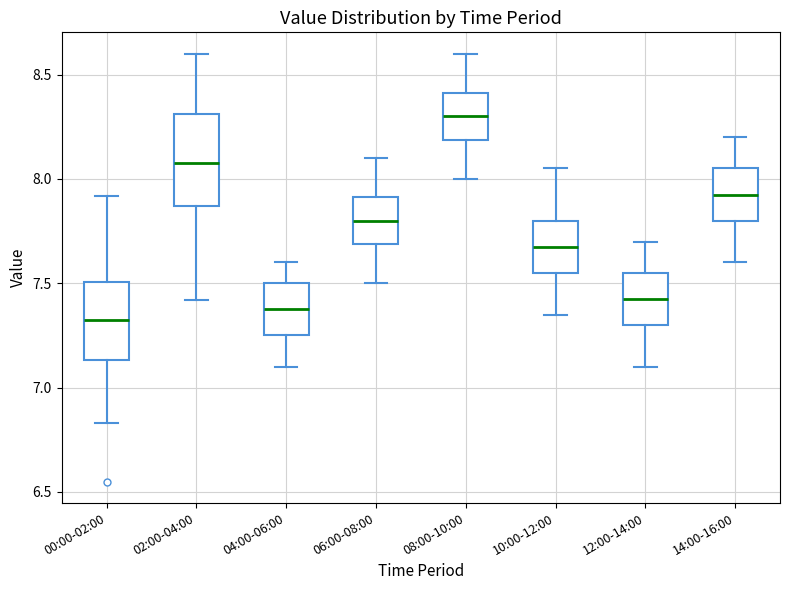

Which box is the tallest, from its lower edge to its upper edge?

02:00-04:00